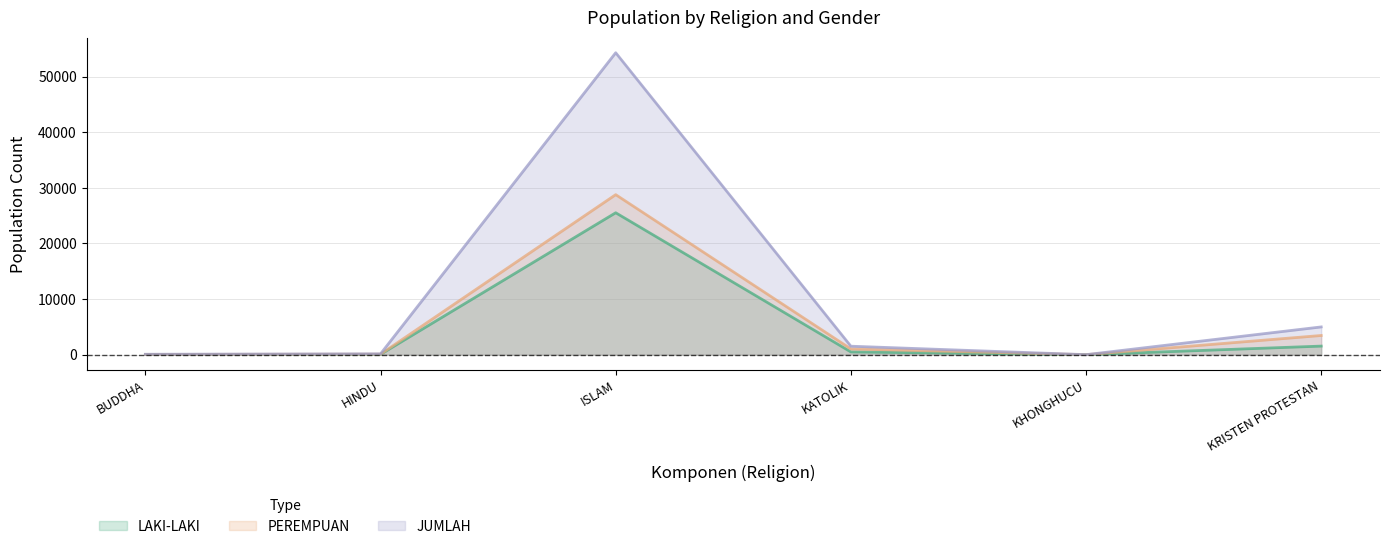

Which series has the largest range (max minus min)?

JUMLAH